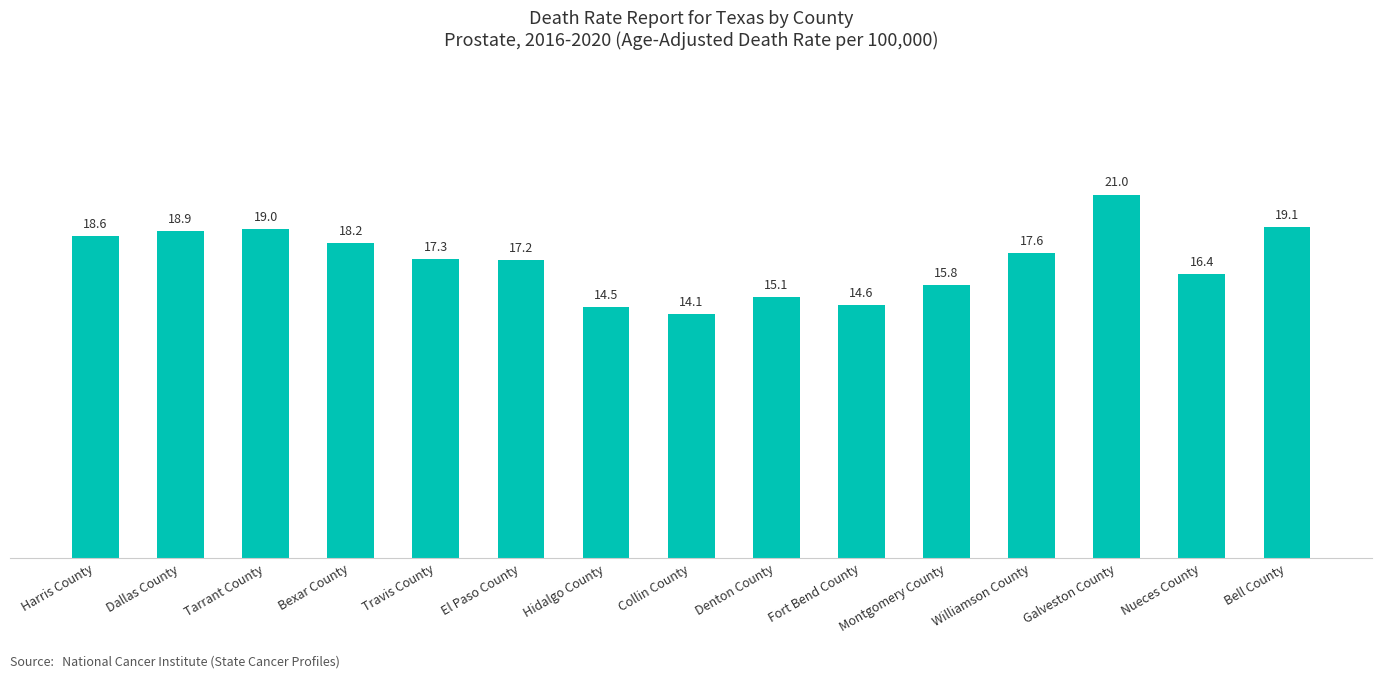

Is it true that the value at Harris County is 9.1?

False